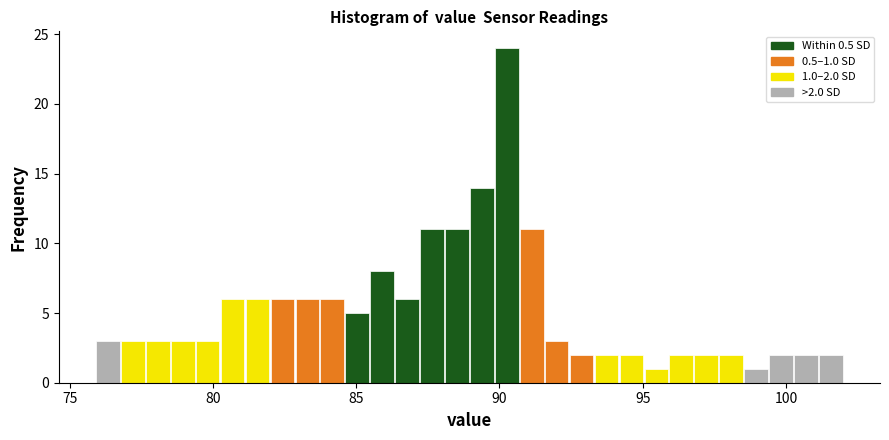

Around what value on the x-axis is the tallest bar? Give the approximate position of its centre, as read against the axis.

90.5